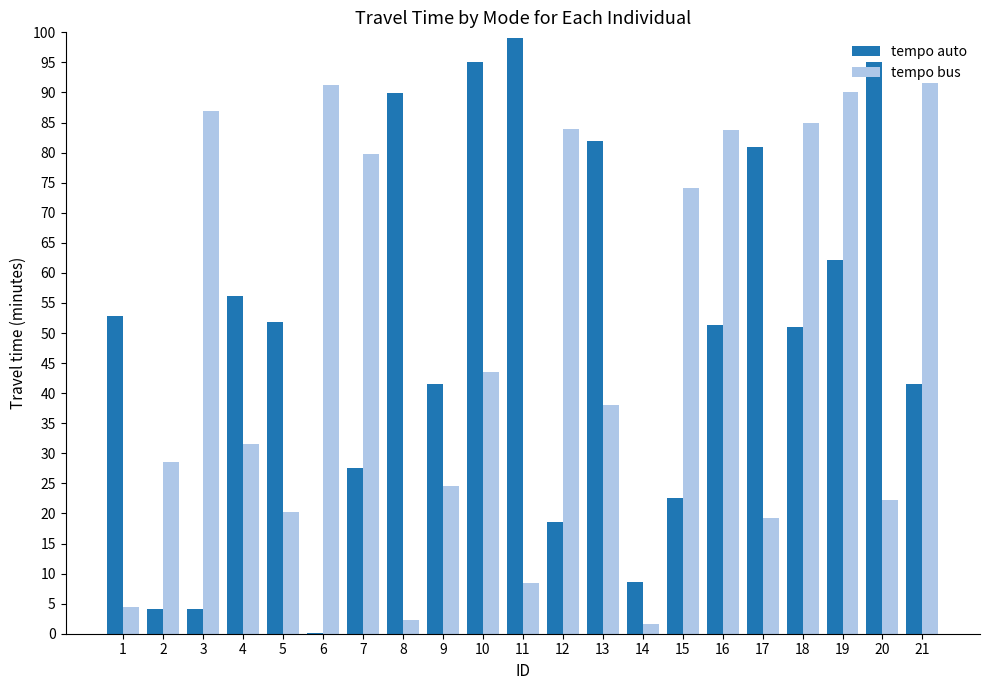

The value of tempo bus at 15 is 74.1. True or false?

True